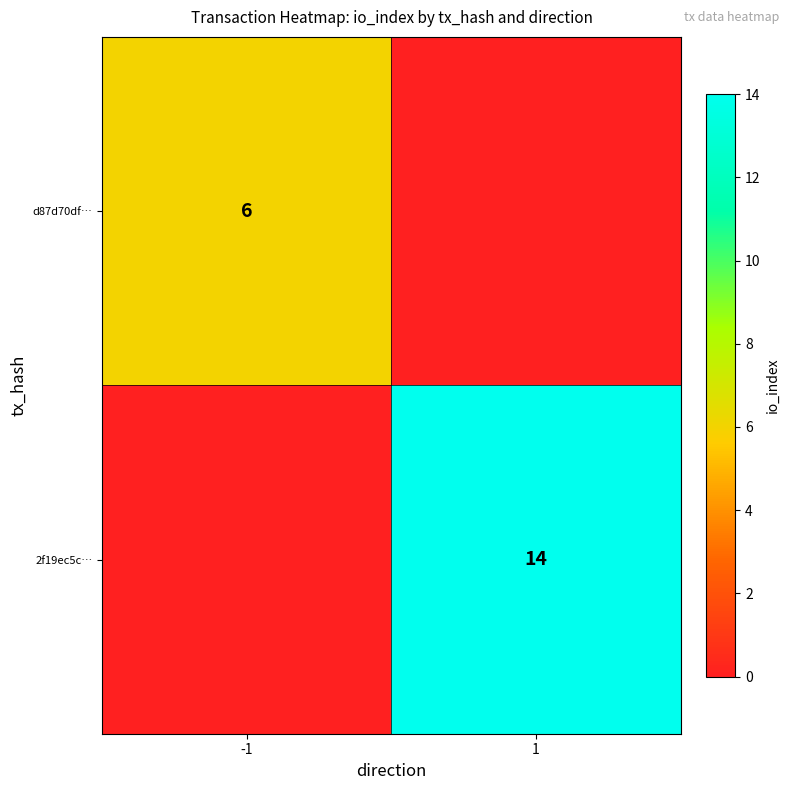

Which has a higher value, -1 or 1?

-1